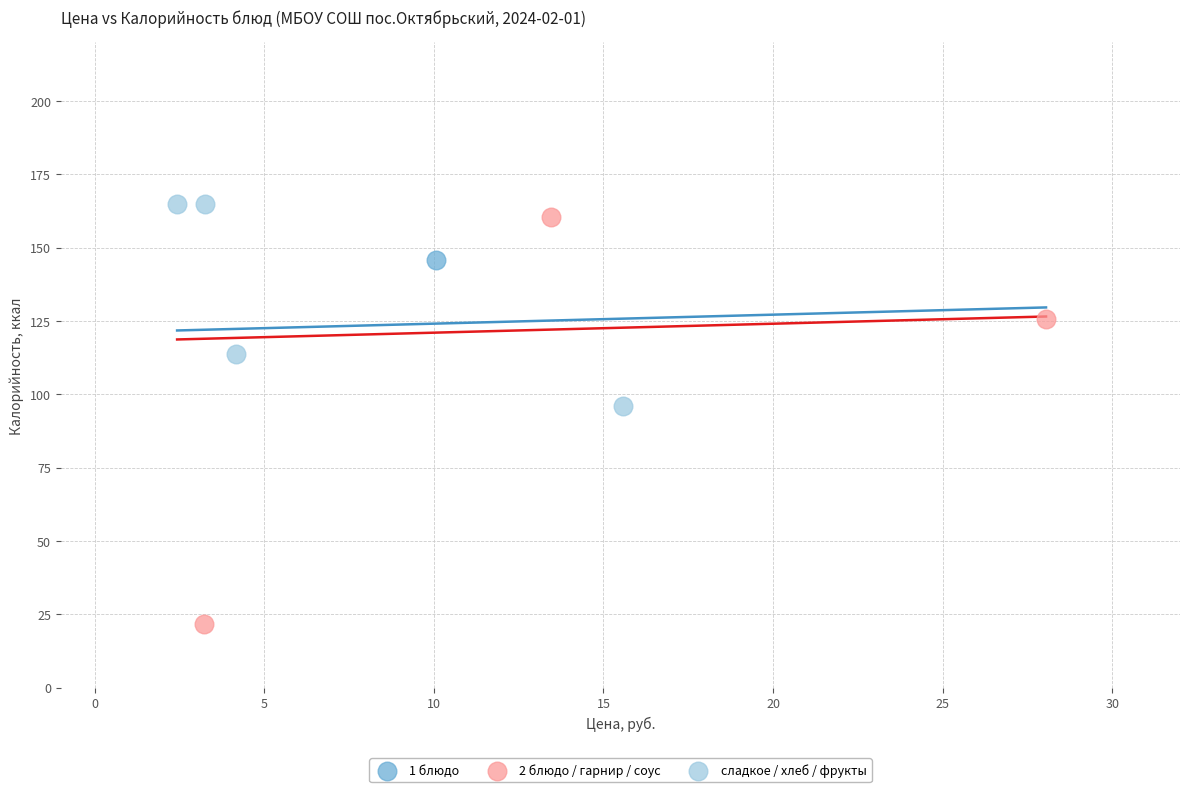

What are all the series names shown in the legend?

1 блюдо, 2 блюдо / гарнир / соус, сладкое / хлеб / фрукты